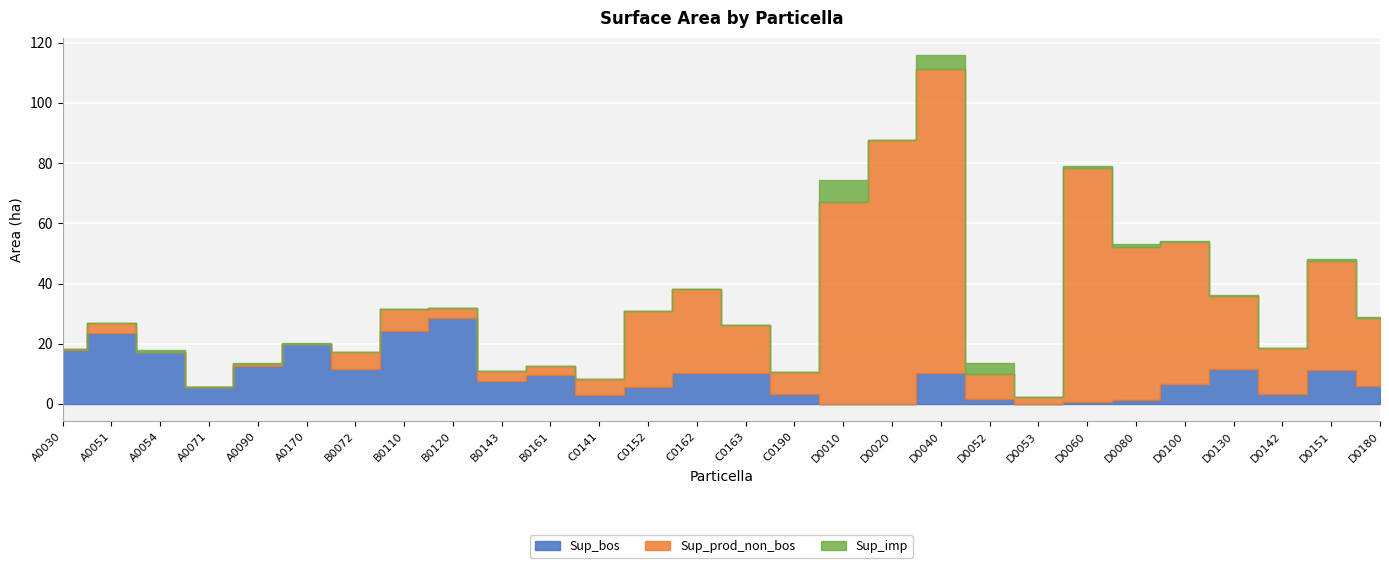

What is the average value of the Sup_imp series?

0.7